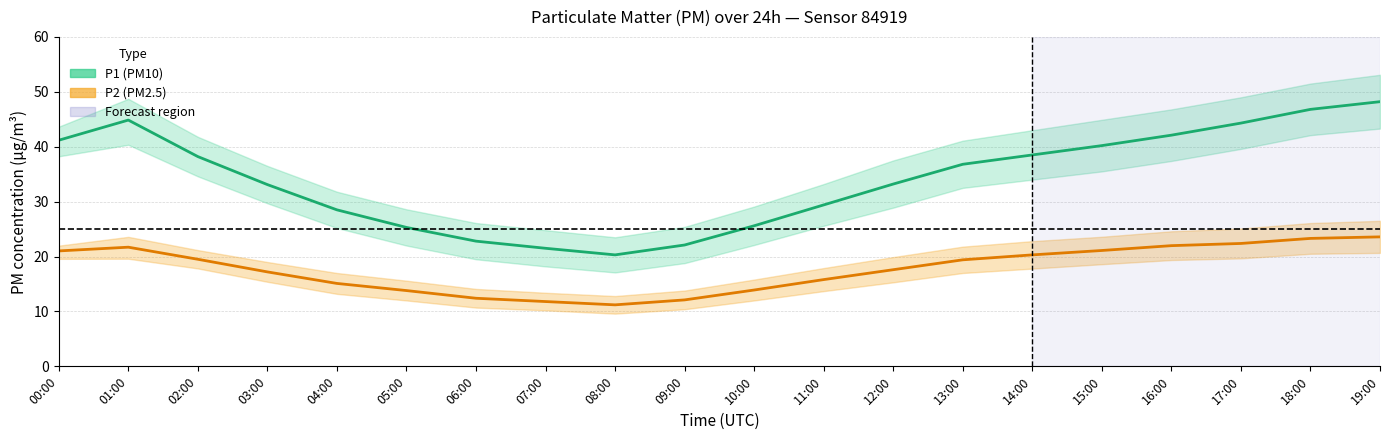

What is the maximum value for P2 (PM2.5)?

23.6